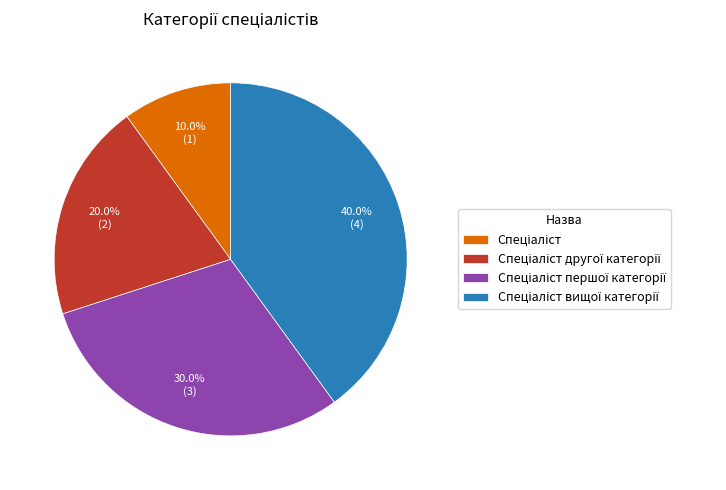

Does any single category account for the majority?

No